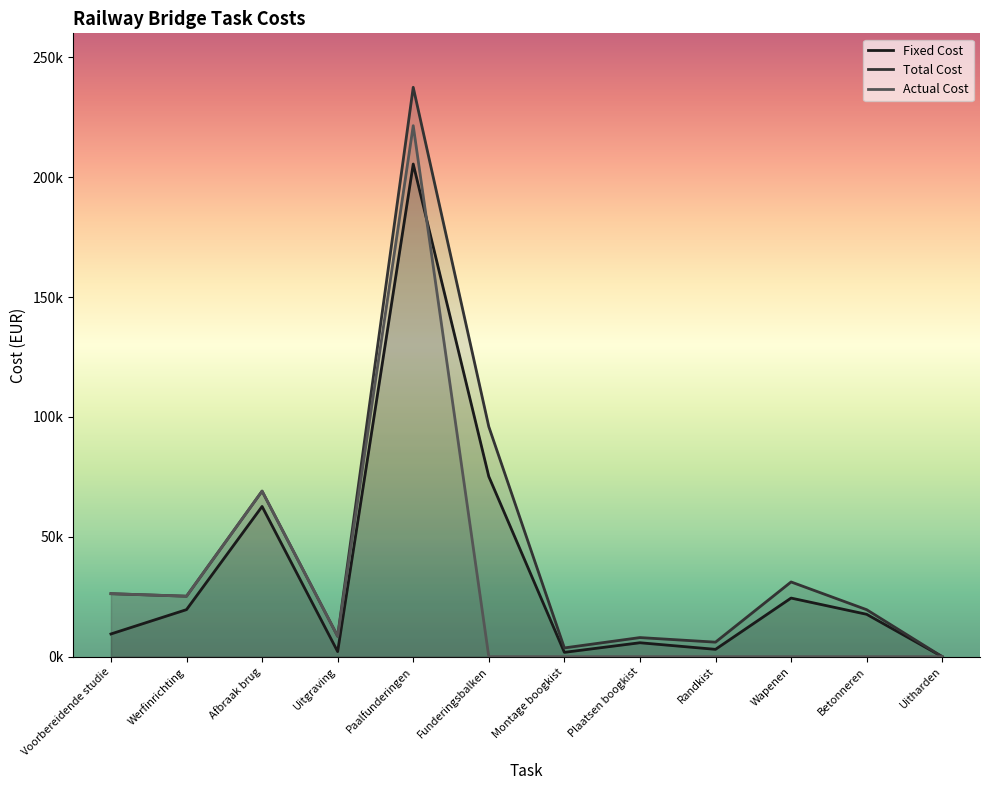

Where does the Total Cost series first go above 25224?

Voorbereidende studie